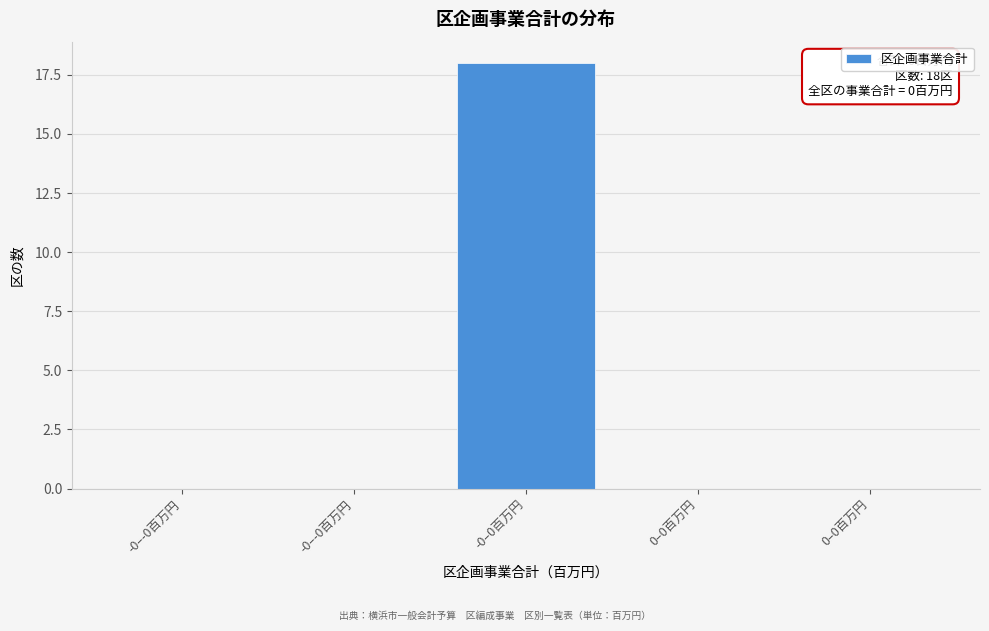

How many categories are shown in the chart?

5